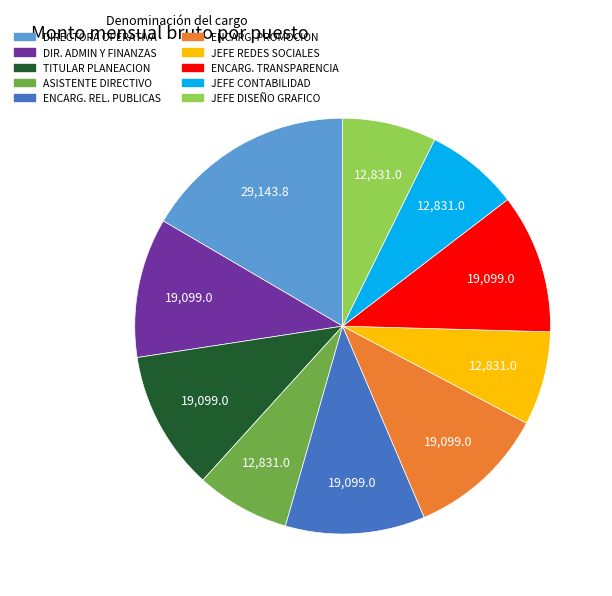

Combined, do DIR. ADMIN Y FINANZAS and ENCARG. TRANSPARENCIA account for over 50%?

No